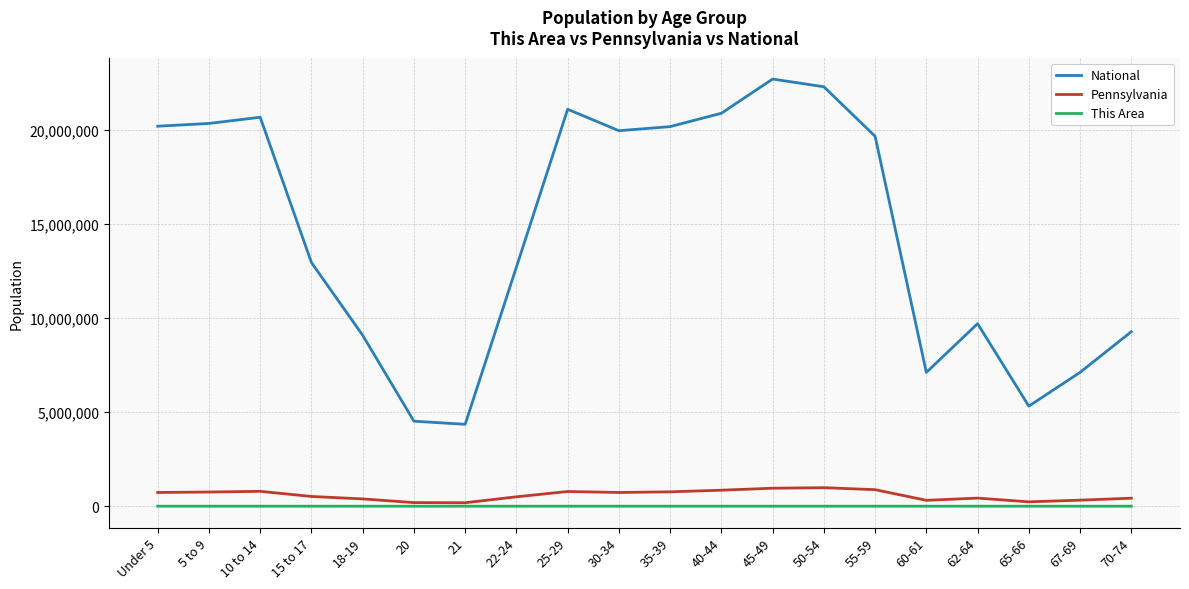

What is the lowest value of the National series?

4354294